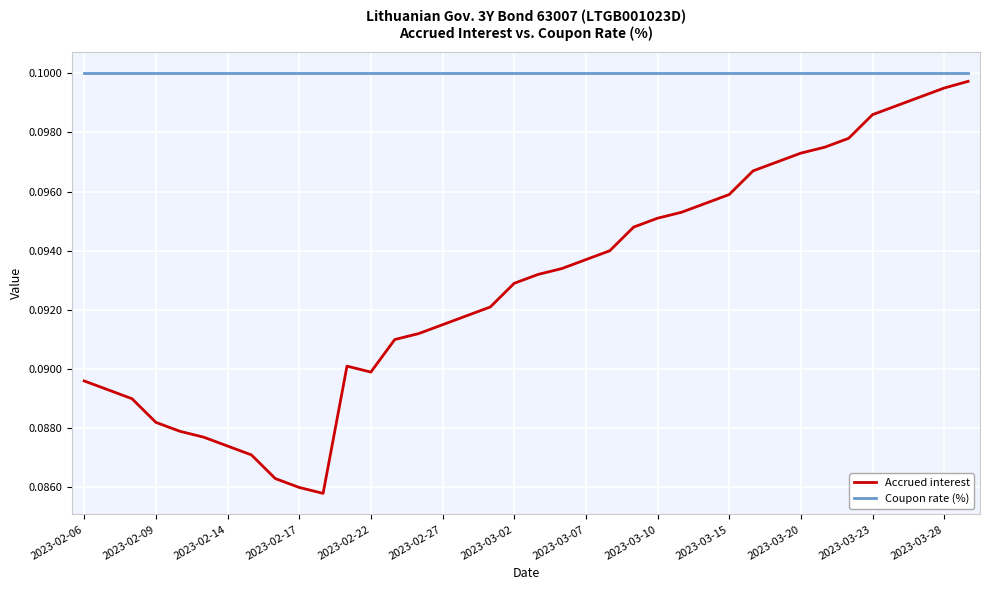

True or false: Coupon rate (%) and Accrued interest cross at least once.

False